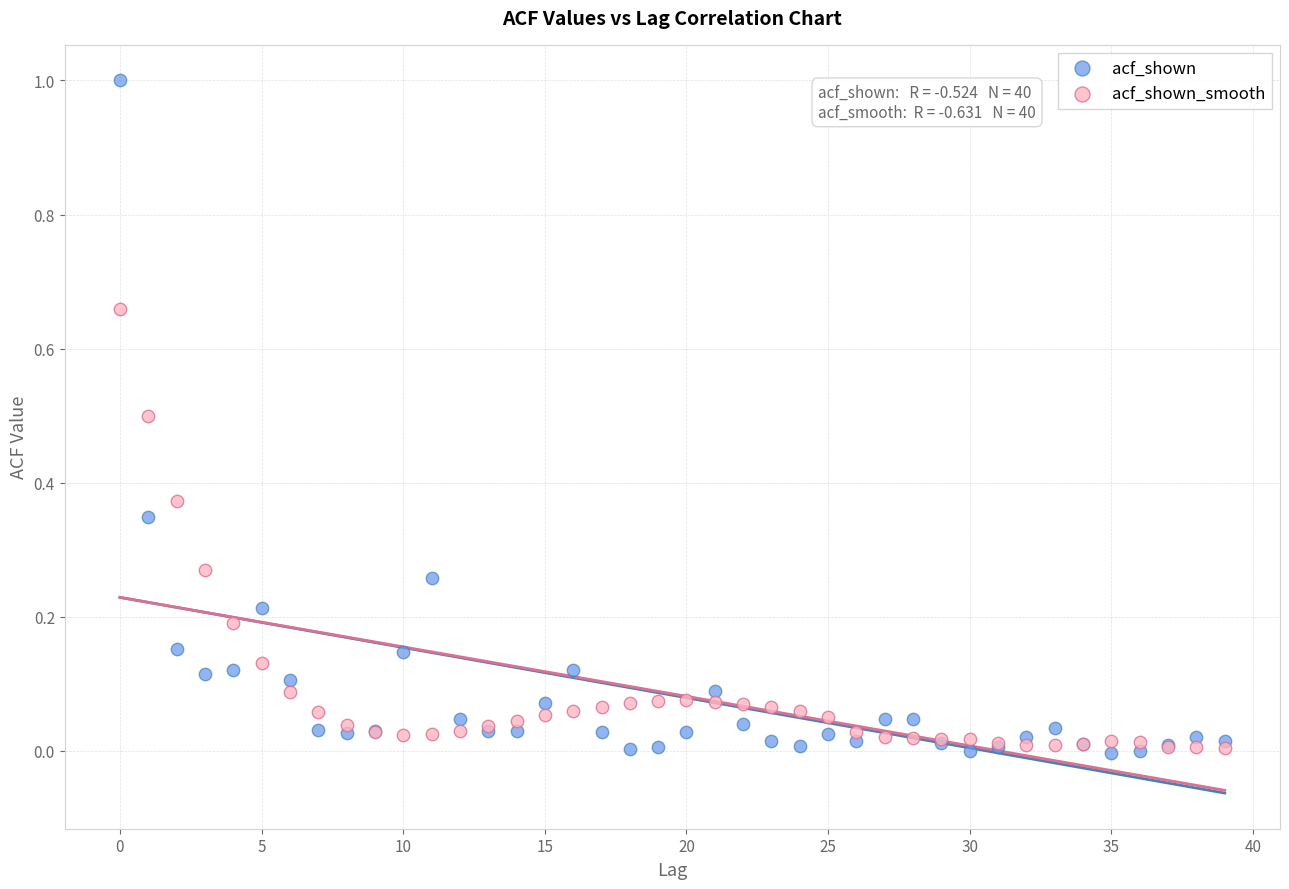

What are all the series names shown in the legend?

acf_shown, acf_shown_smooth